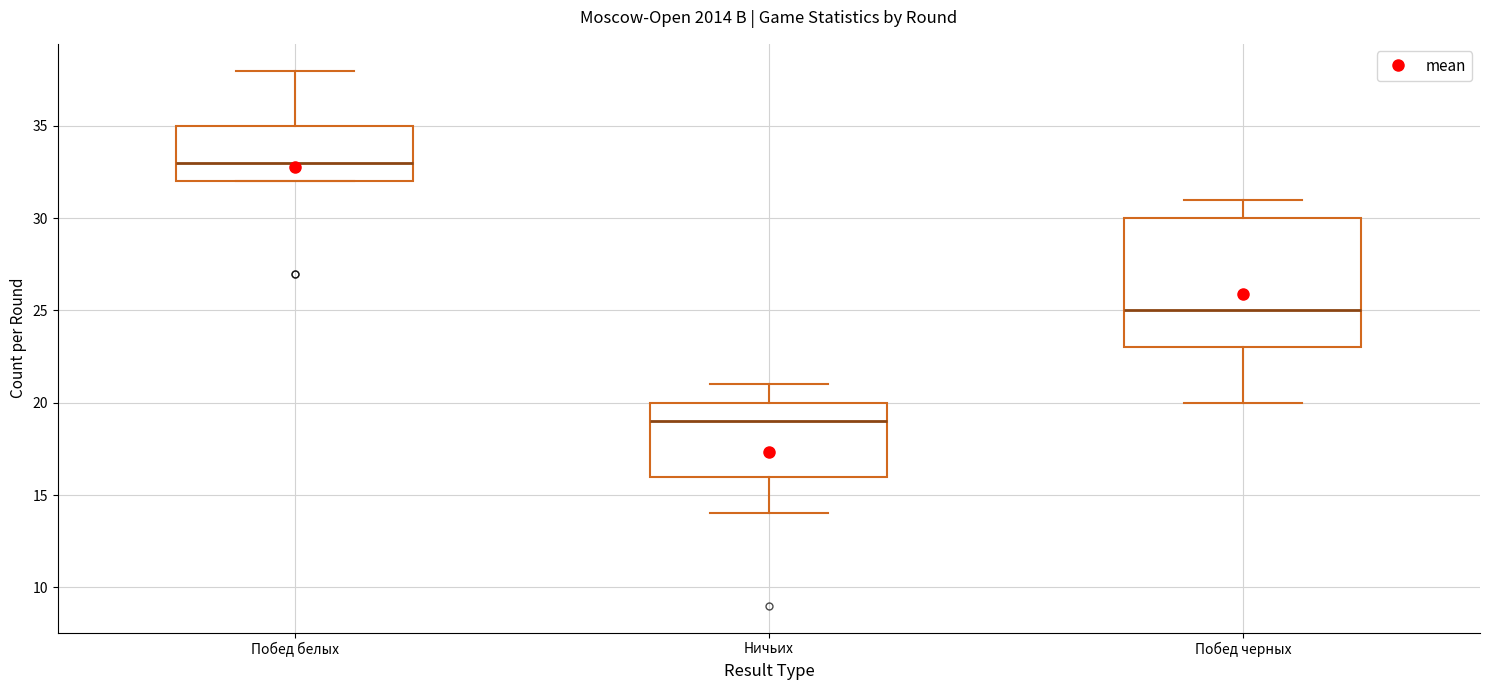

Which box's median line is the lowest?

Ничьих